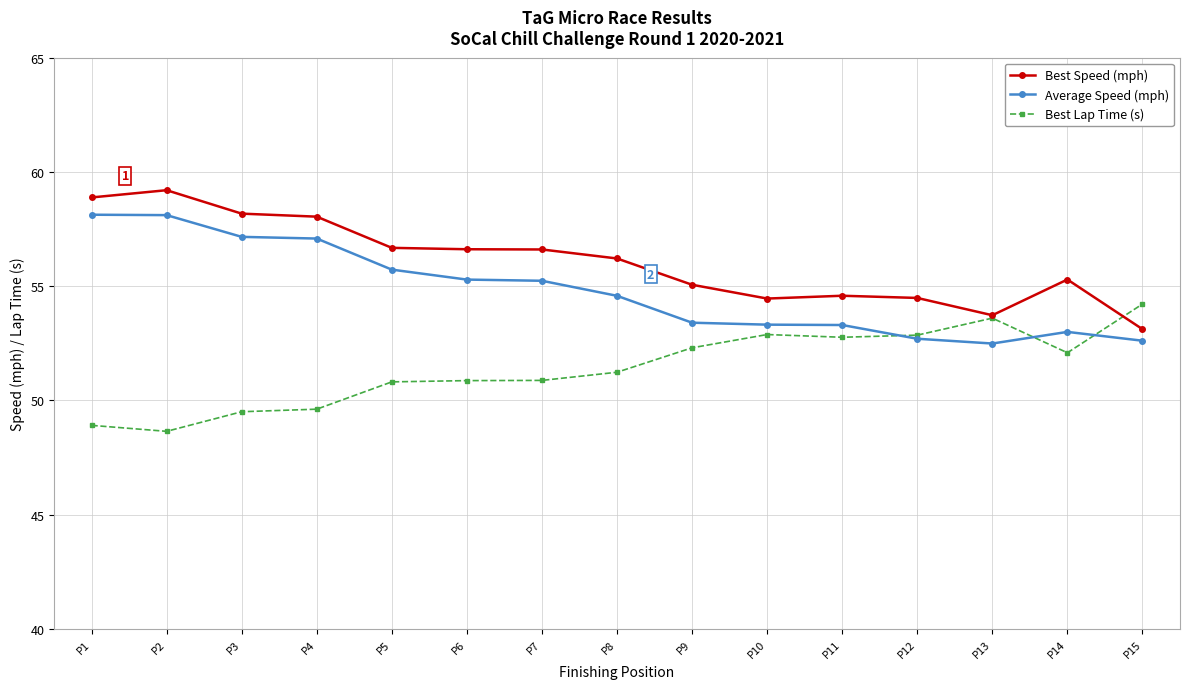

How many values in the Average Speed (mph) series exceed 54?

8